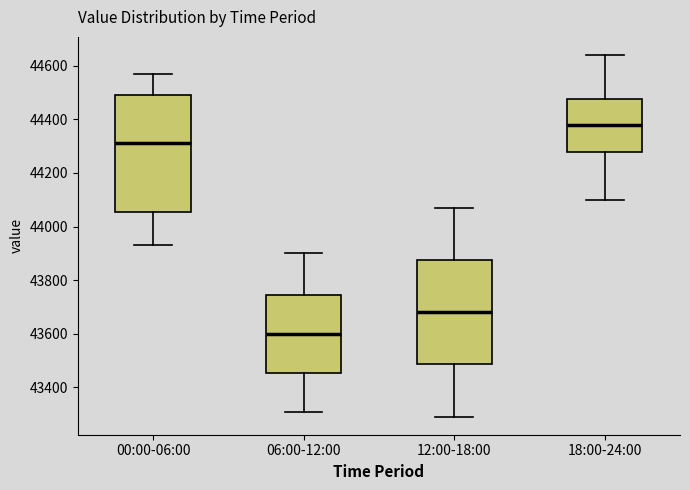

Which box has the lowest median line?

06:00-12:00